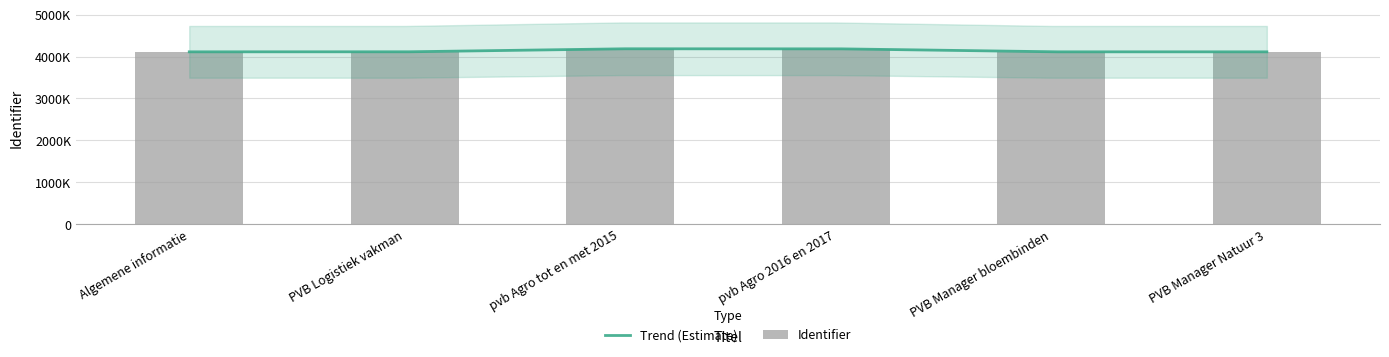

How many bars are there in total?

6